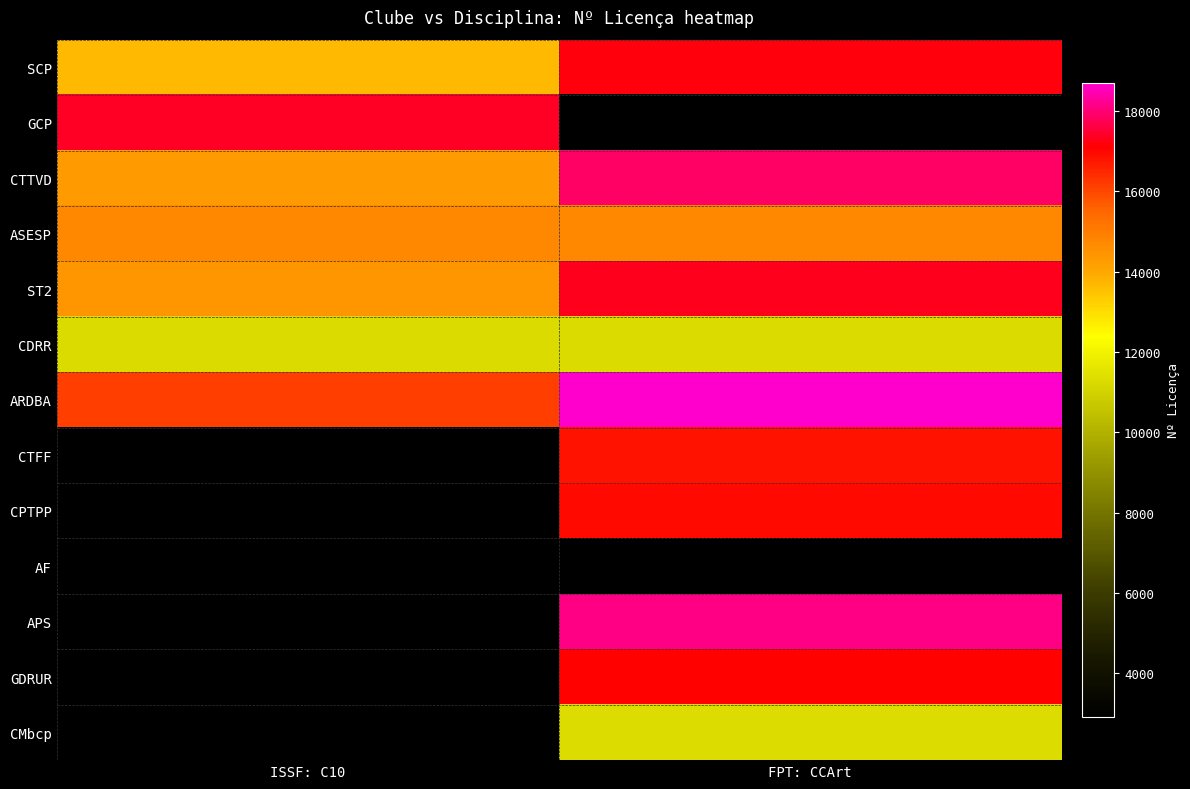

What is the difference between the highest and lowest values at ISSF: C10?

6051.0